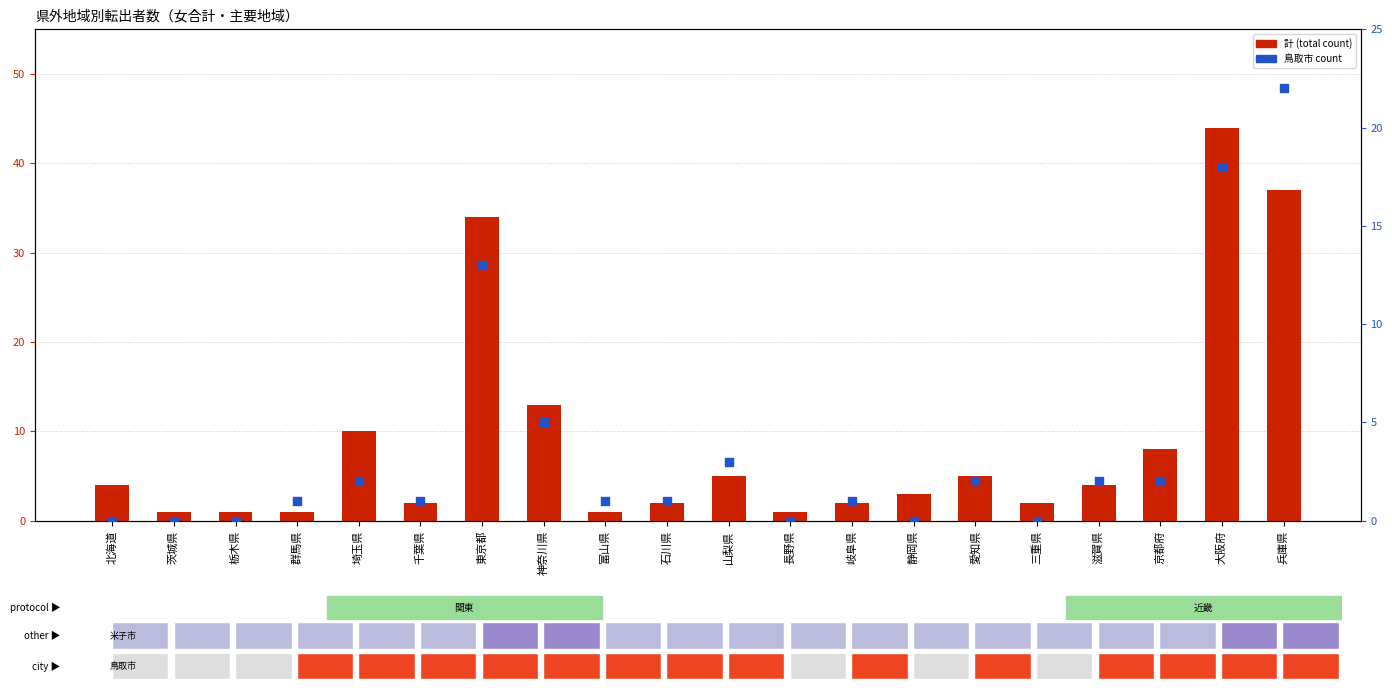

What is the total value across all series at 群馬県?

2